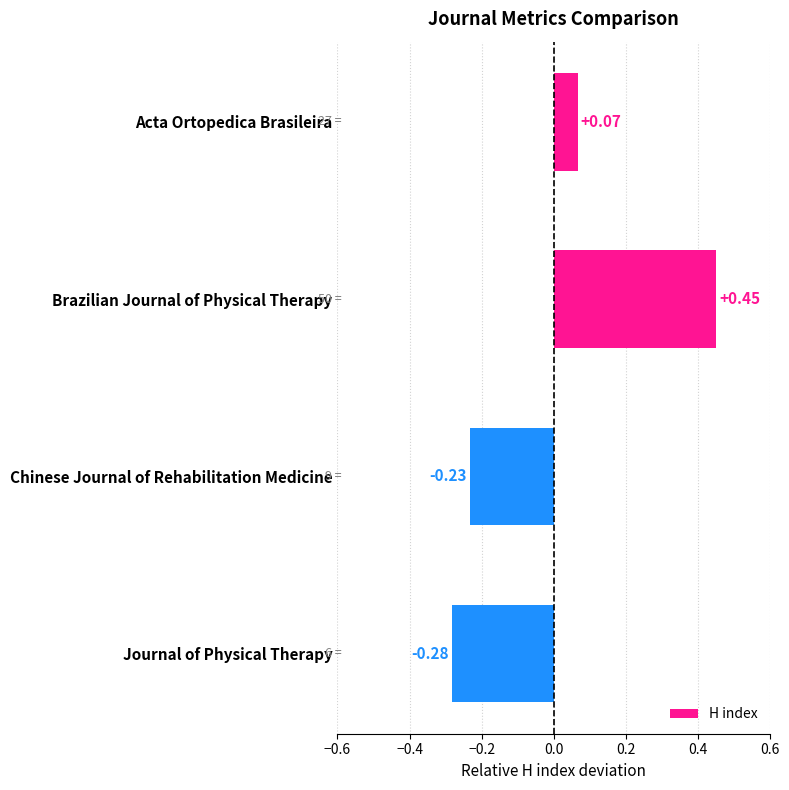

What is the label of the 3rd bar from the bottom?

Brazilian Journal of Physical Therapy